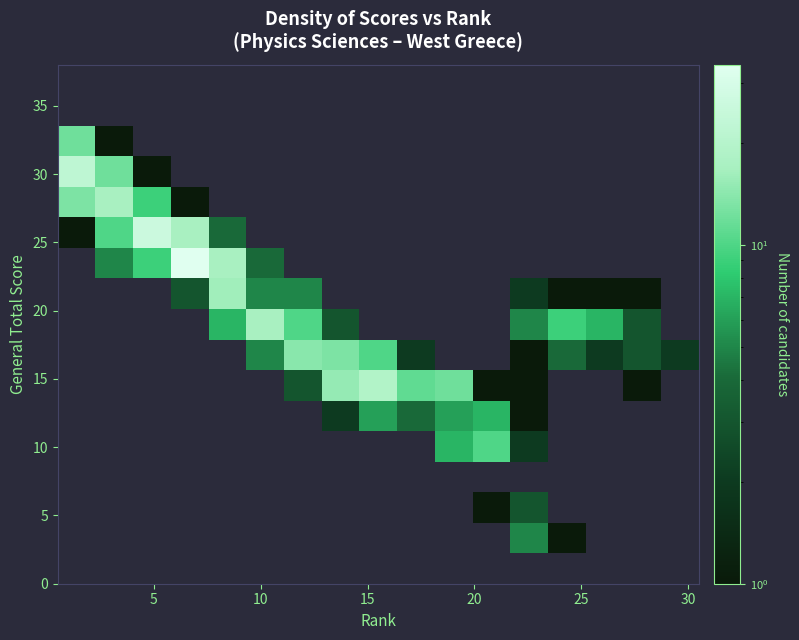

How many data points does each series have?

17